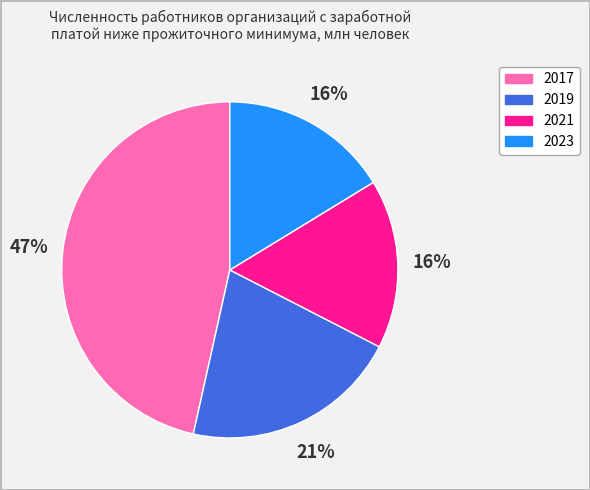

Is there any slice that represents more than half of the pie?

No